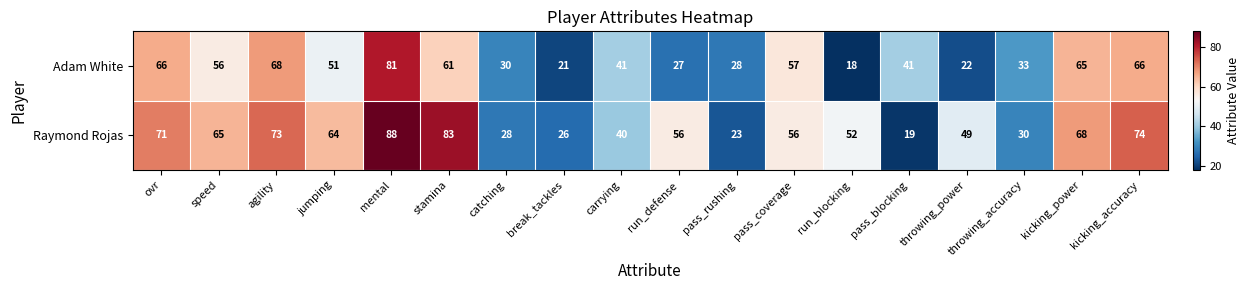

Which series has the largest range (max minus min)?

Raymond Rojas